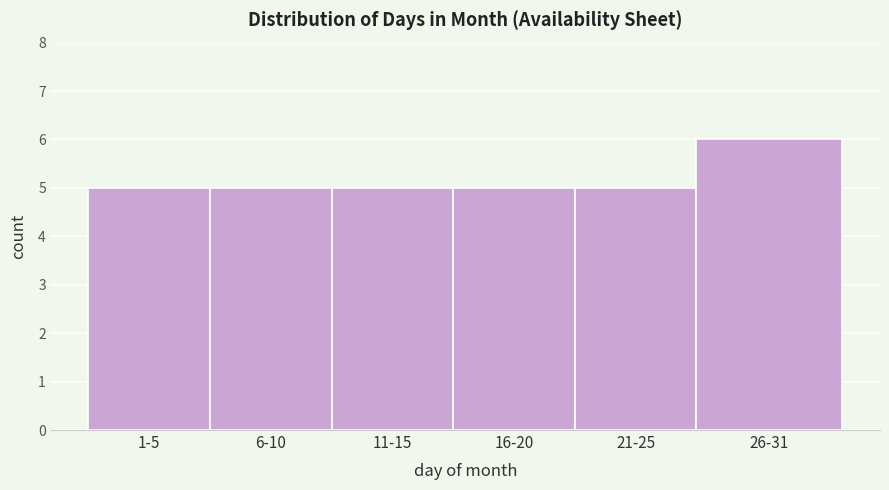

Reading left to right, extract all data points from this chart.

5	5	5	5	5	6